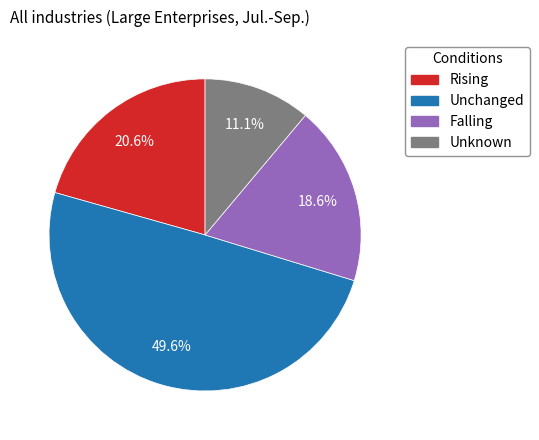

Is there any slice that represents more than half of the pie?

No